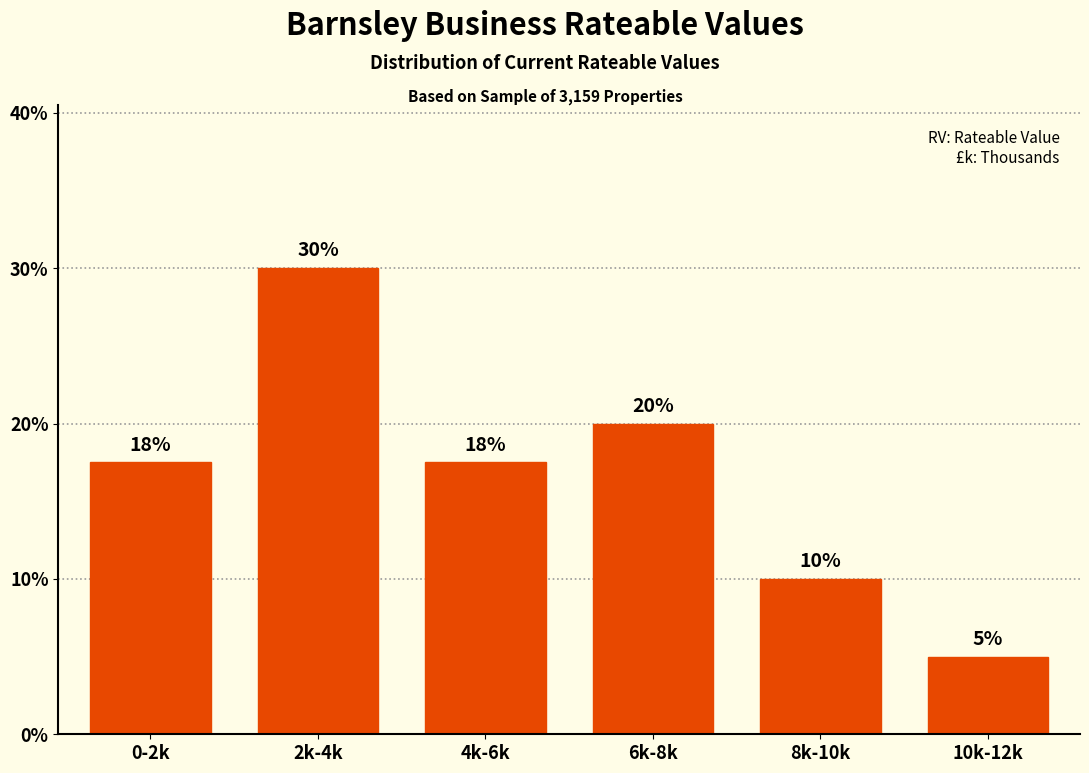

What is the difference between the maximum and minimum values?

25.0